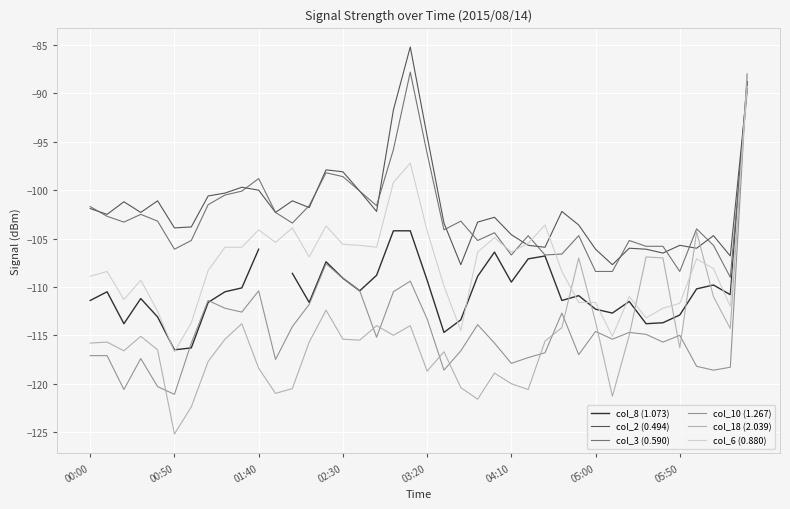

What is the value of the col_8 (1.073) point at the 3rd from the left?

-113.8